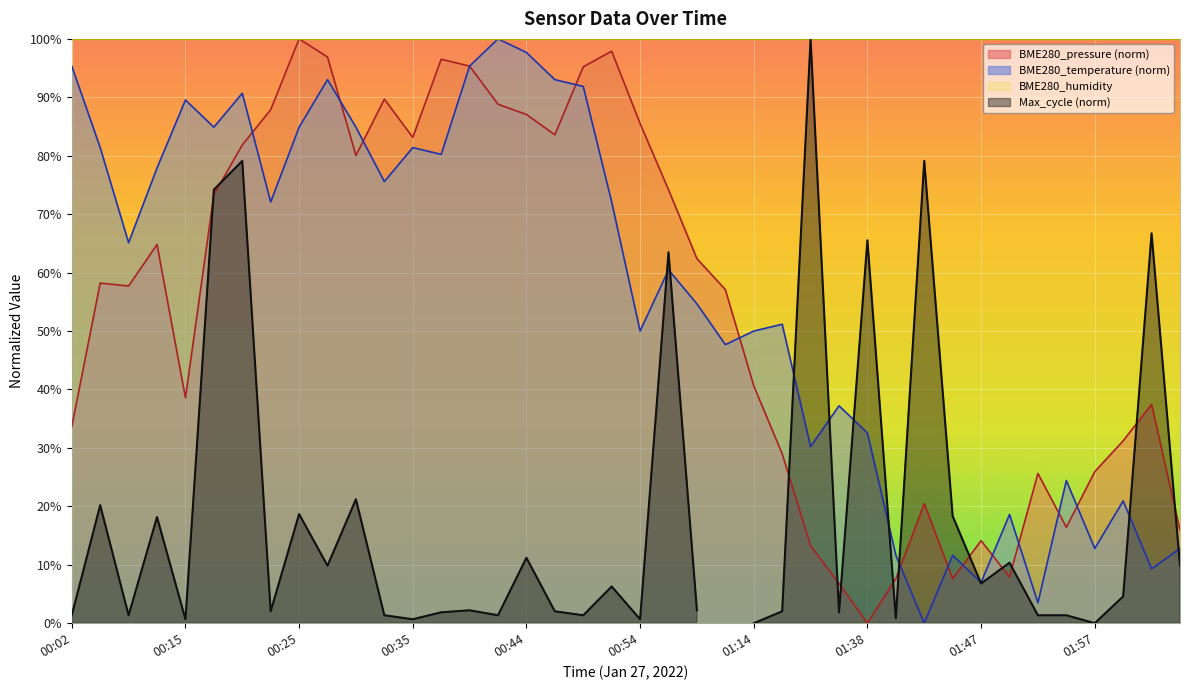

What is the average value?

56.3